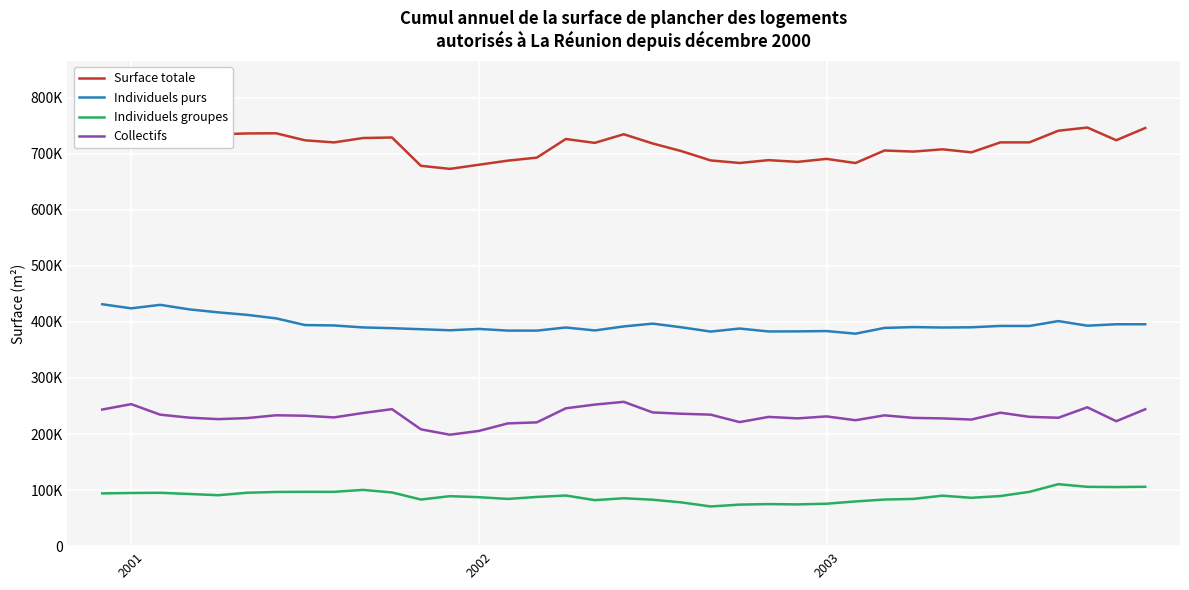

Reading left to right, what are all the values shown in this chart?

Surface totale: 769320	772360	760180	744710	734480	736240	736490	723960	720210	728020	728980	678460	673000	680350	687680	693050	726280	719370	734770	718310	704520	688090	683520	688570	685500	690830	683400	705780	703840	707910	702490	720270	720250	741040	746760	724100	745900
Individuels purs: 431510	424230	430470	422400	417060	412590	406340	394380	393660	390160	388800	386950	385080	387470	384500	384470	390050	384770	391920	396950	390350	382750	388180	382980	383120	383680	379020	389290	390780	389990	390410	392820	392730	401500	393250	395830	395800
Individuels groupes: 94110	94810	95160	93070	90850	95230	96700	96950	96900	100350	95800	83140	89160	87350	84220	87770	90340	82070	85430	82840	77980	70790	74070	75030	74450	75700	79760	83160	84280	90030	86260	89370	96840	110520	105830	105410	105910
Collectifs: 243700	253320	234540	229230	226570	228420	233460	232630	229650	237520	244390	208370	198760	205530	218960	220810	245890	252520	257420	238520	236180	234550	221270	230560	227920	231440	224630	233320	228780	227880	225820	238080	230680	229030	247680	222870	244190